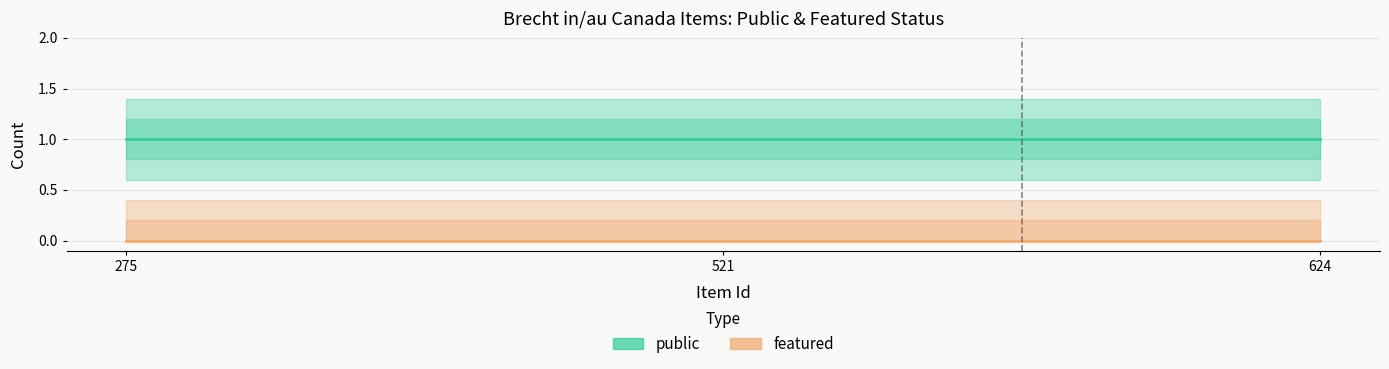

Which series has the widest spread of values?

public